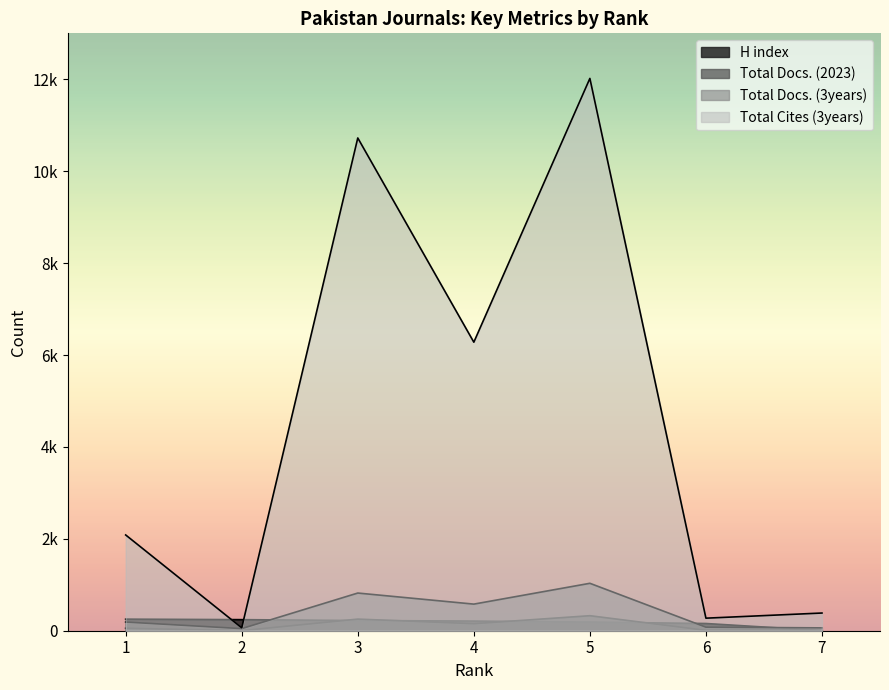

Rank the series at 3 from lowest to highest value.

H index, Total Docs. (2023), Total Docs. (3years), Total Cites (3years)